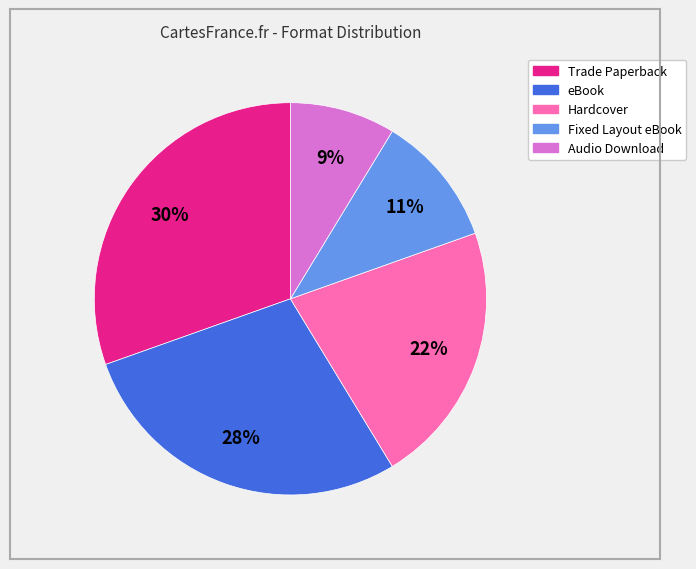

Is there a majority slice in this chart?

No